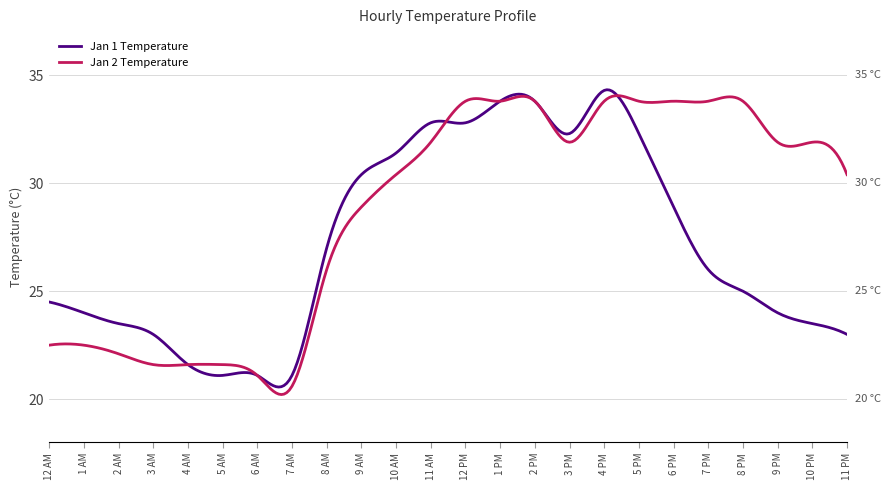

What is the smallest value displayed?

20.2